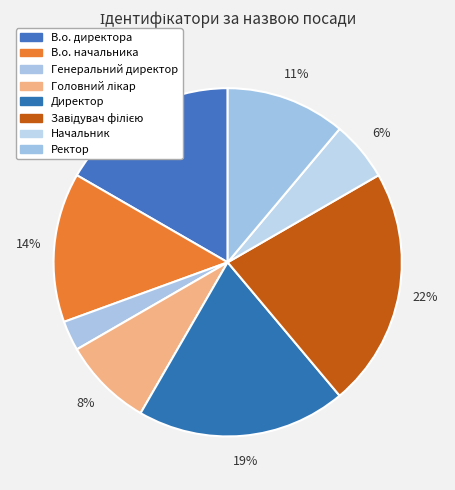

Does any single category account for the majority?

No